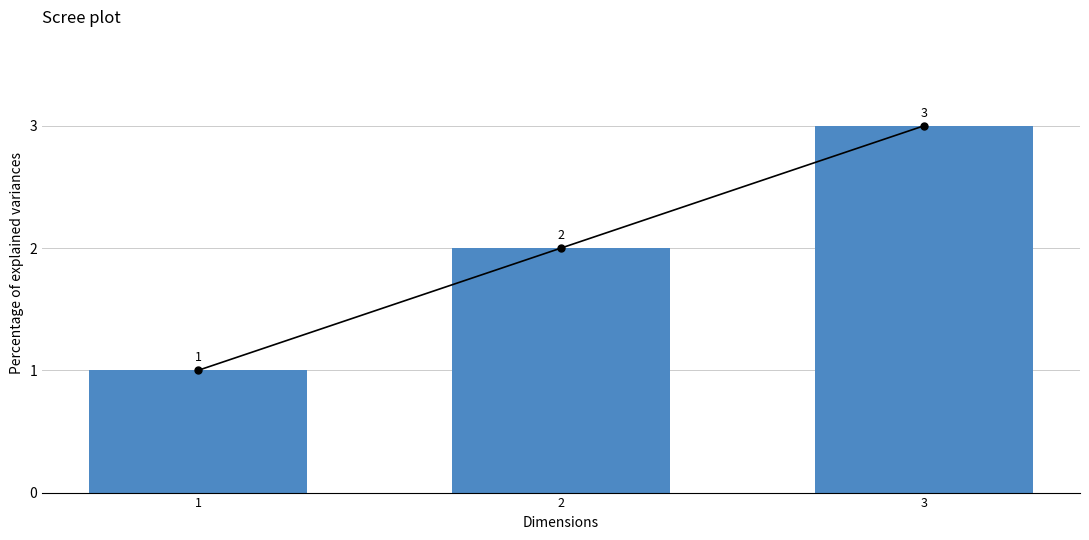

What is the difference between the maximum and minimum values?

2